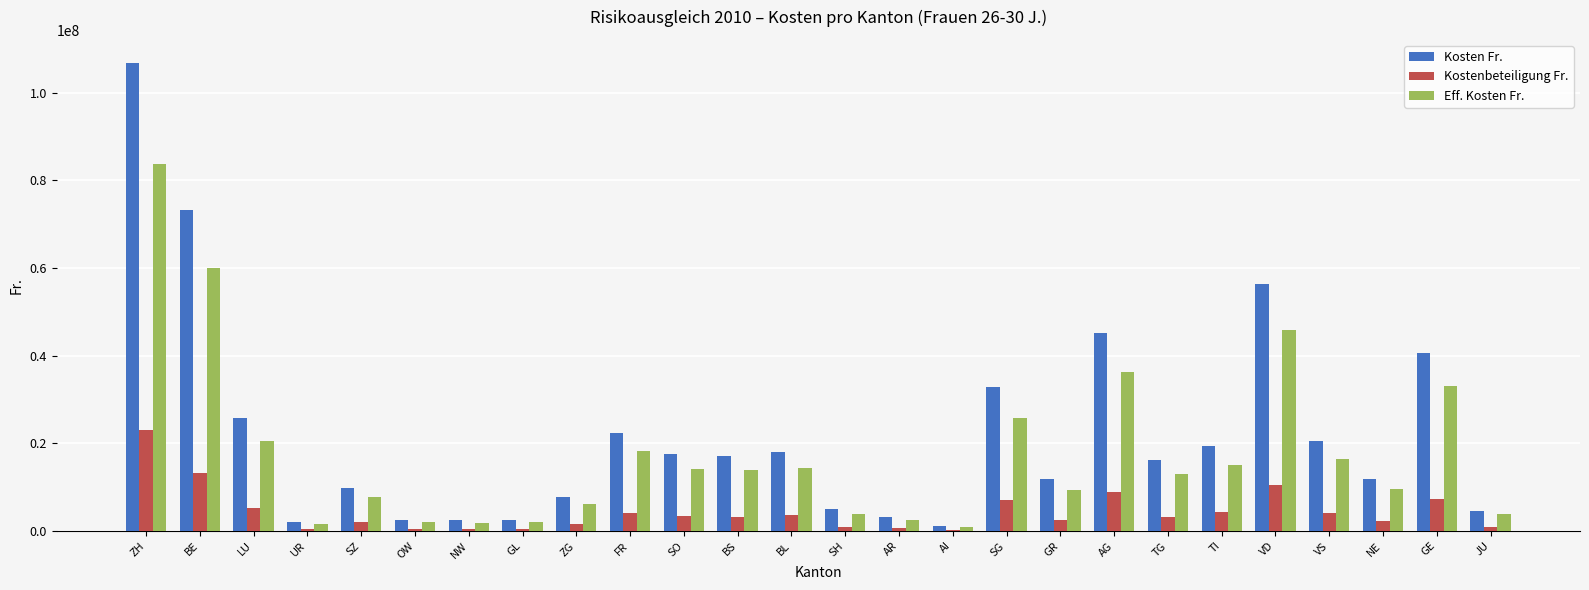

True or false: Kosten Fr. has a value of 3567801 at BS.

False